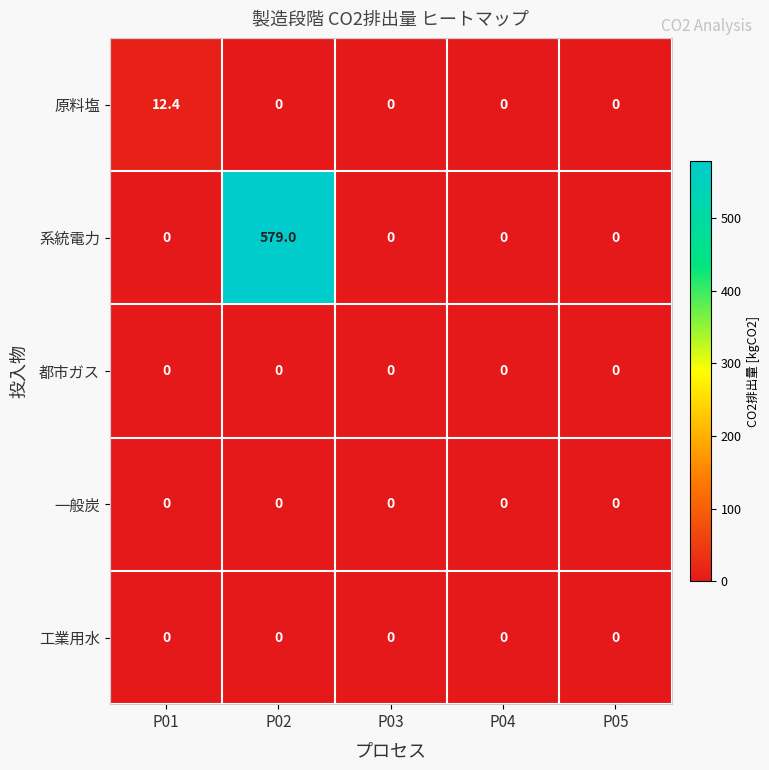

True or false: 一般炭 has a value of 0.0 at P02.

True